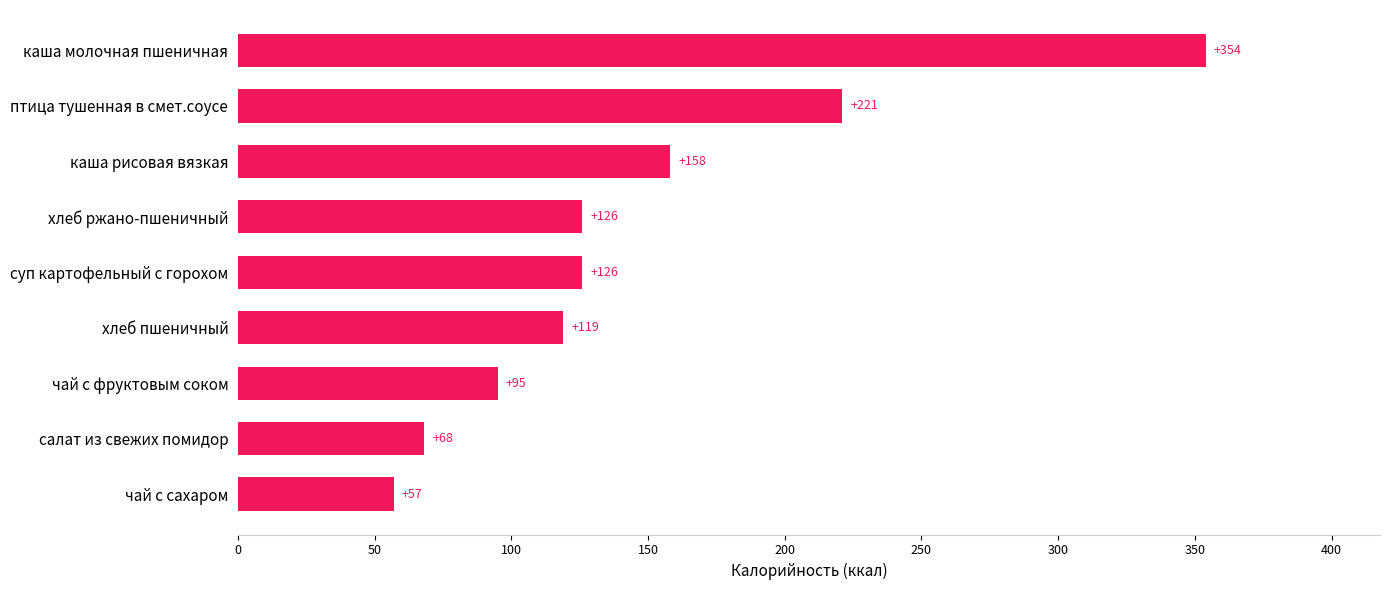

What is the average value?

147